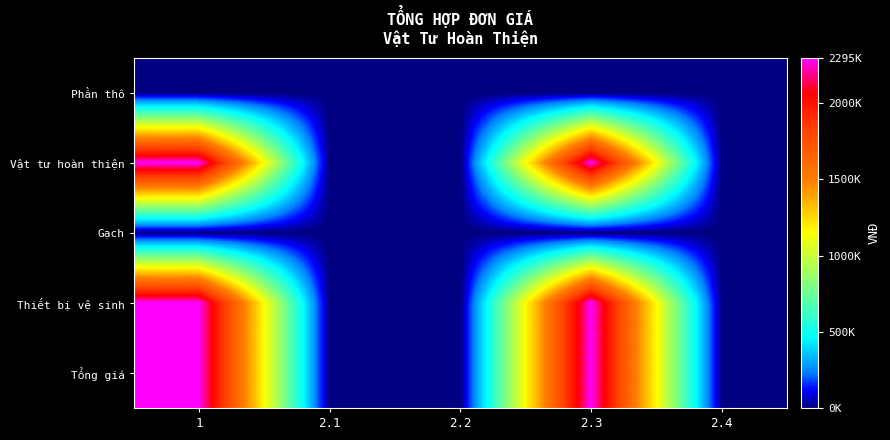

List the series in order of their peak value, lowest first.

Phần thô, Gạch, Vật tư hoàn thiện, Thiết bị vệ sinh, Tổng giá